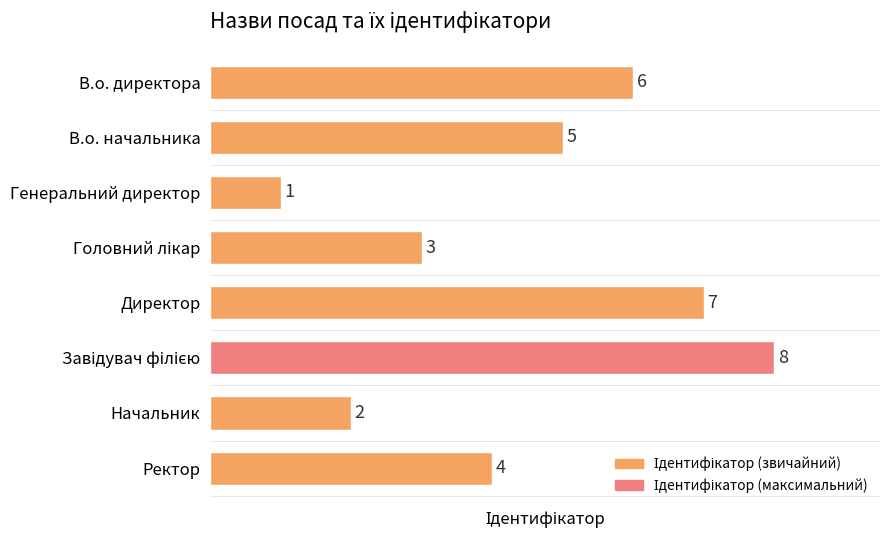

How many series are shown in this chart?

1